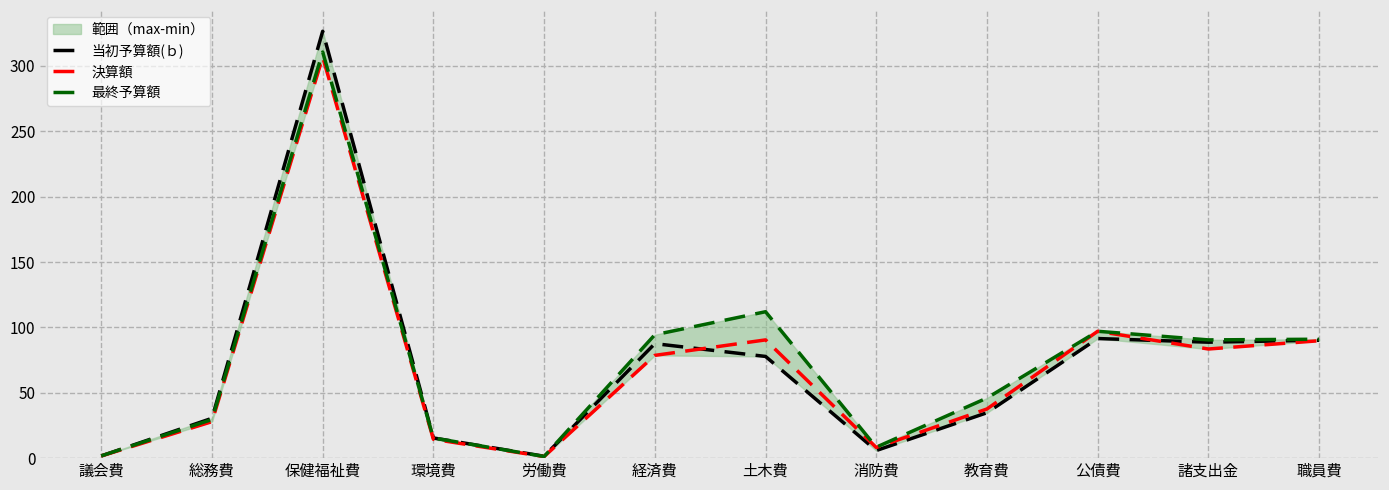

What is the greatest value displayed?

326.5